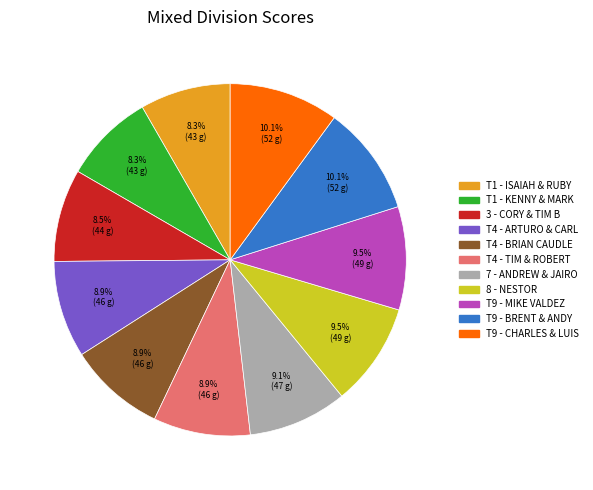

Approximately how many times larger is the value at T9 - MIKE VALDEZ compared to 8 - NESTOR?

1.0